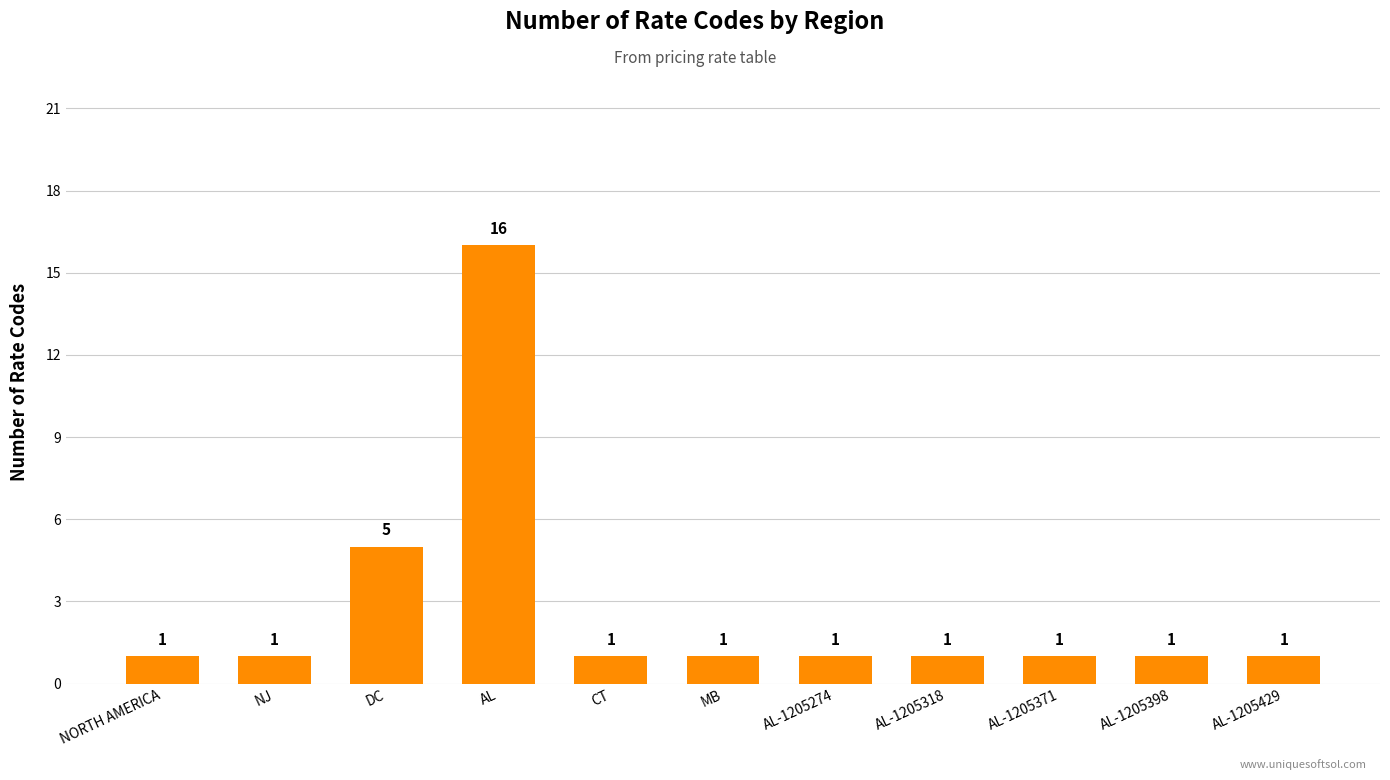

Which has a higher value, AL or AL-1205371?

AL